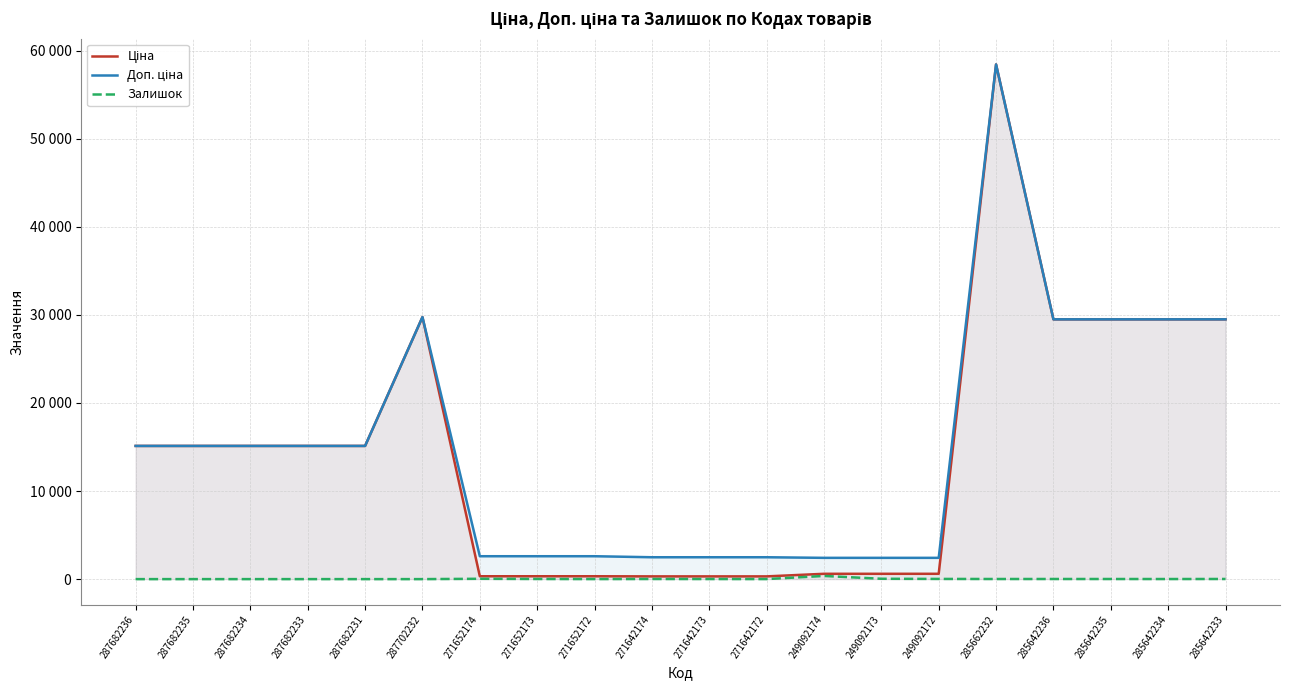

Rank the categories by Доп. ціна value from lowest to highest.

249092174, 249092173, 249092172, 271642174, 271642173, 271642172, 271652174, 271652173, 271652172, 287682236, 287682235, 287682234, 287682233, 287682231, 285642236, 285642235, 285642234, 285642233, 287702232, 285662232